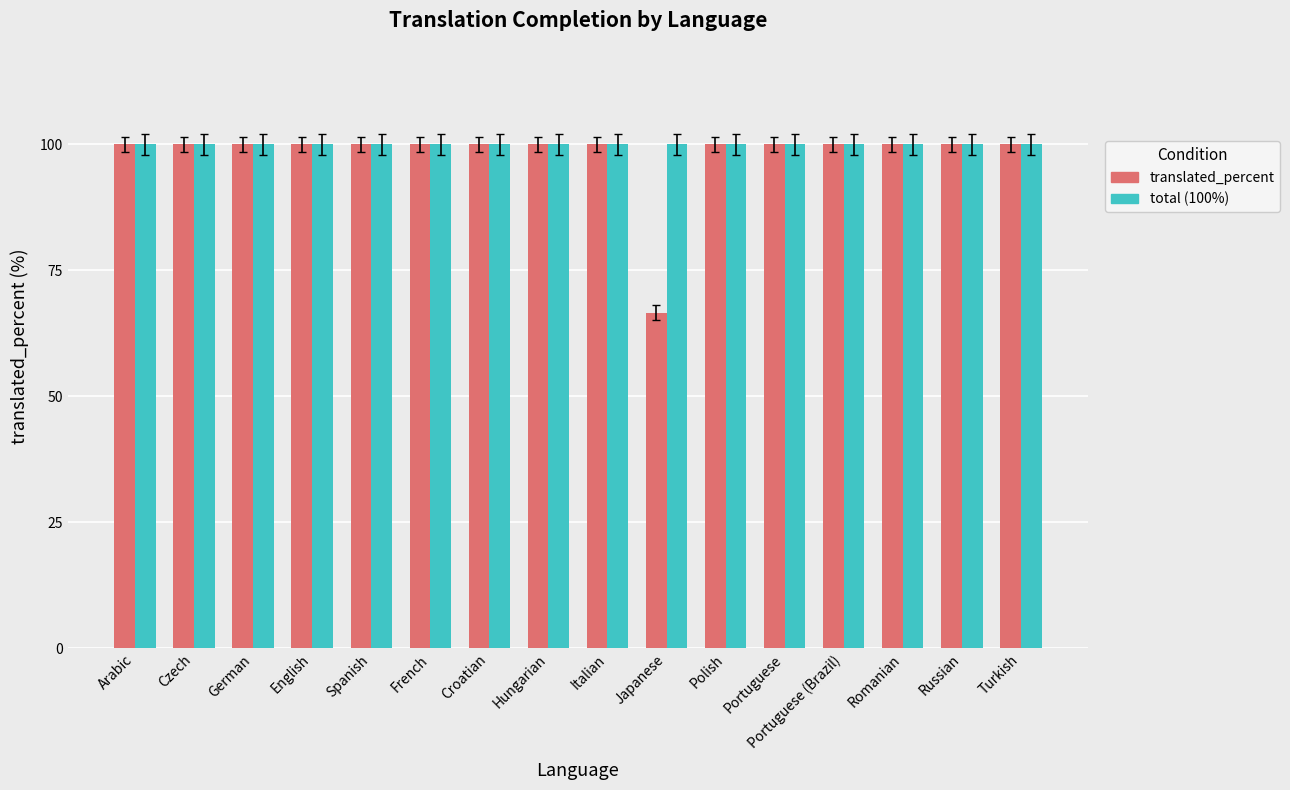

What is the total value across all series at Portuguese?

200.0